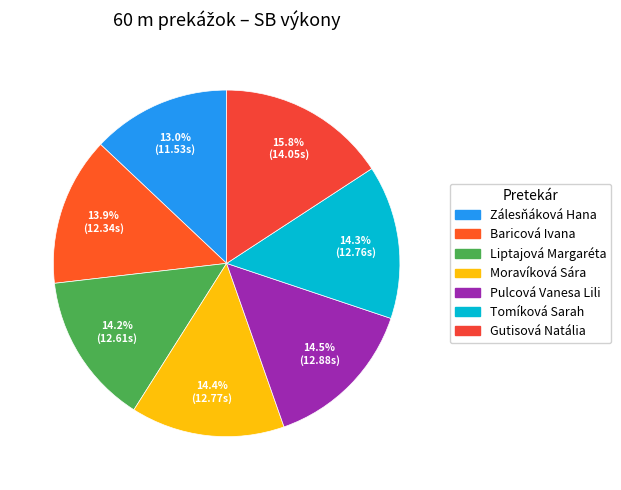

The Pulcová Vanesa Lili slice represents 3% of the pie. True or false?

False